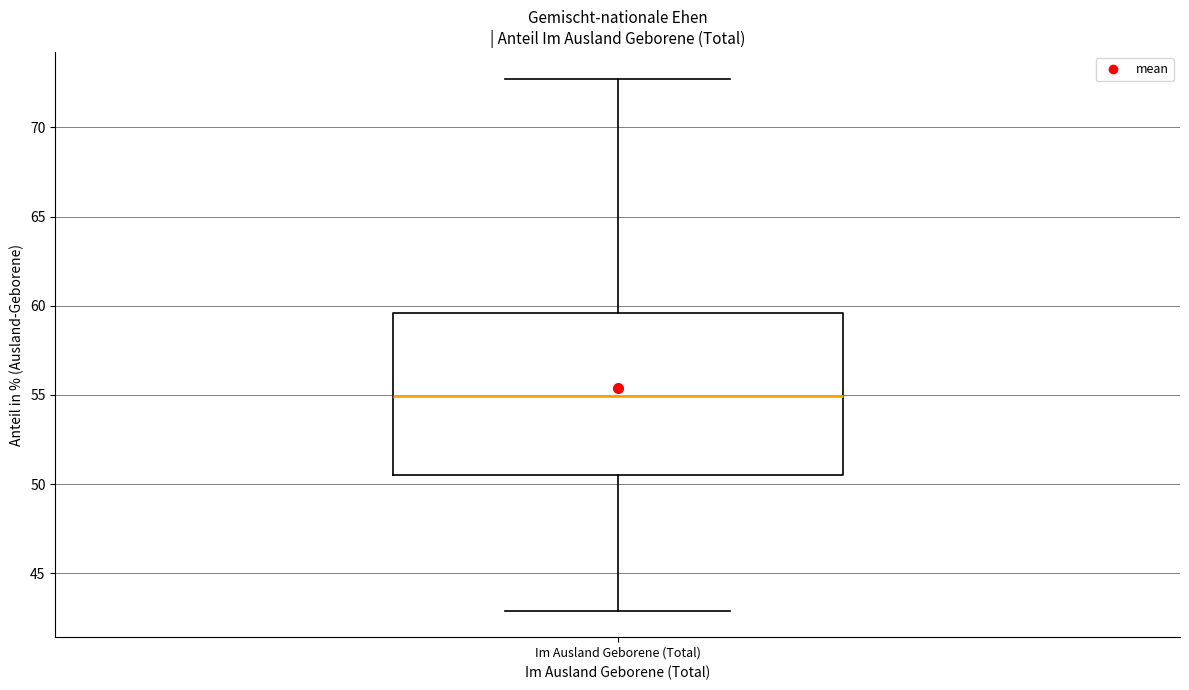

Read this box plot against the y-axis: the position of the median line, the range covered by the box, and the ends of both whiskers. The values are not printed on the chart, so give them approximately, as read against the axis.

median 55.0, box 50.5 to 59.5, whiskers 43.0 to 72.5